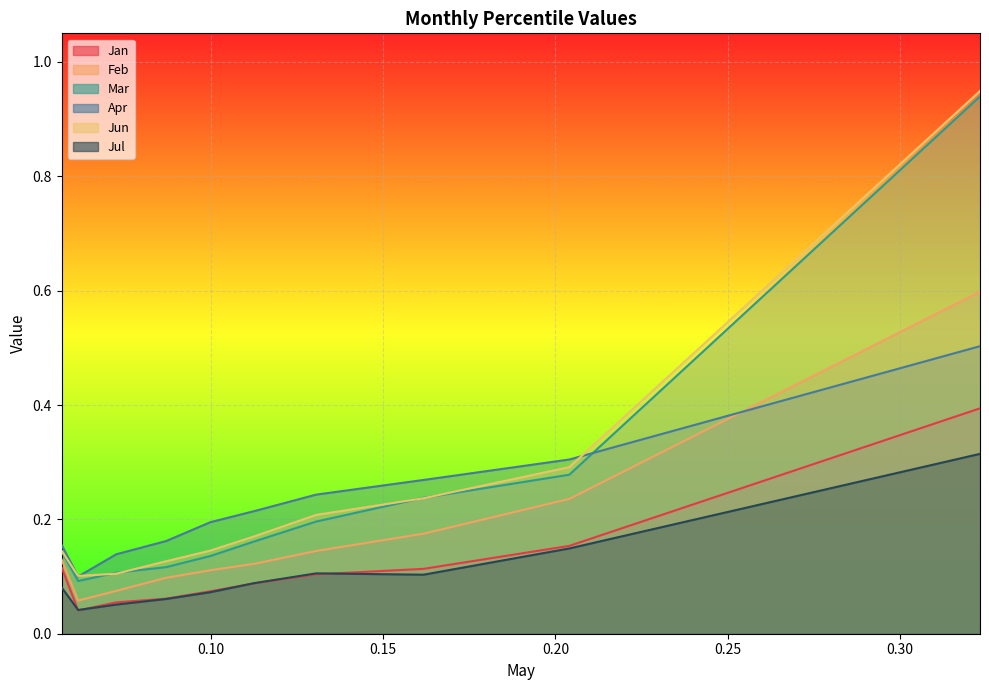

What is the difference between the highest and lowest values at pct15?

0.1